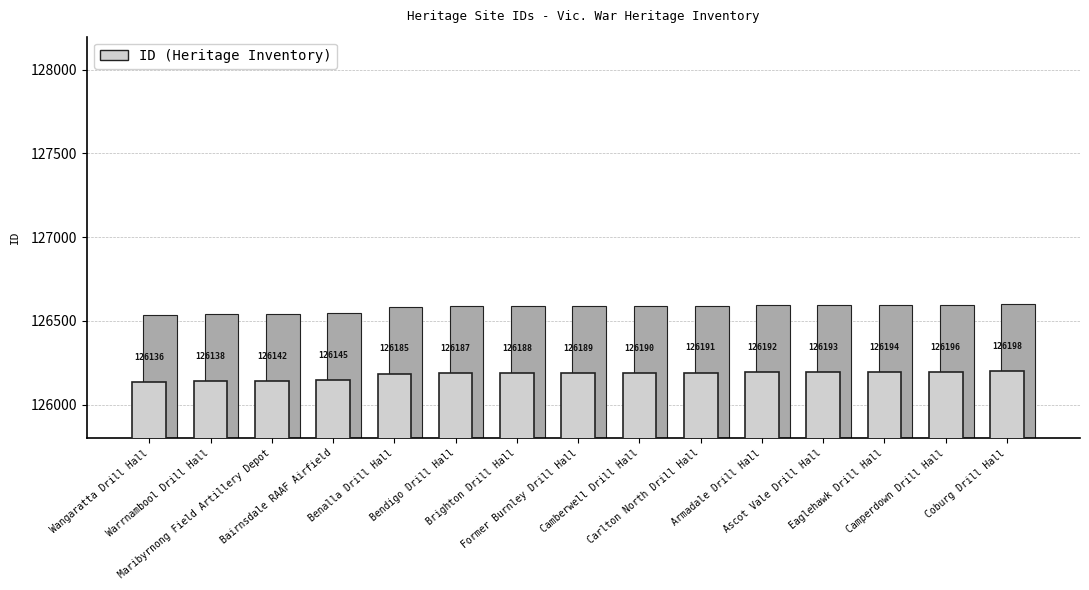

What is the greatest value displayed?

126198